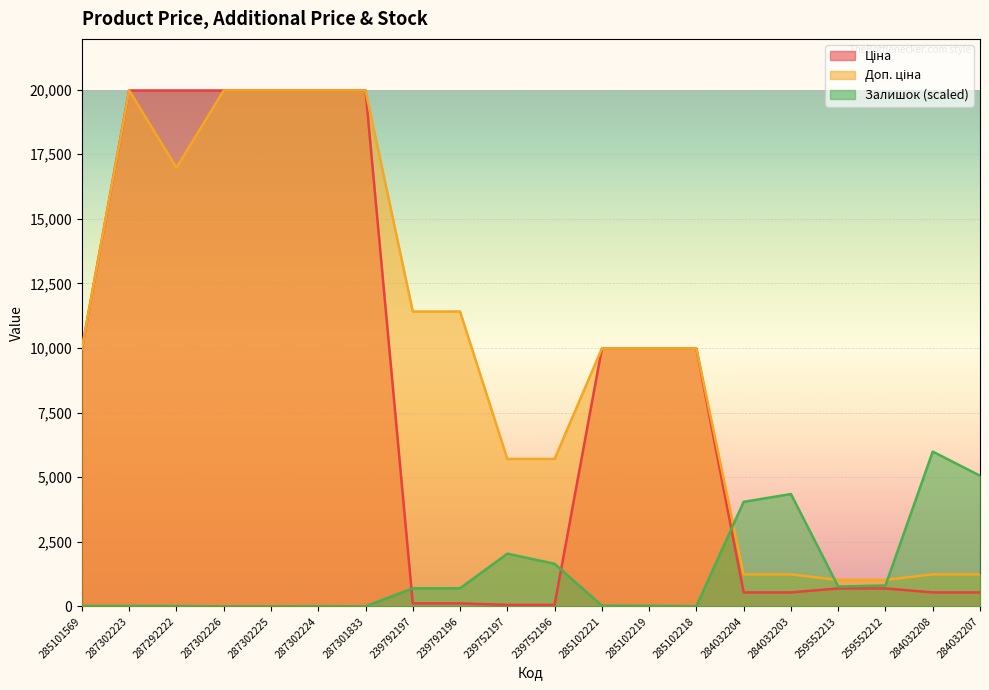

What position from the left is 285102218?

14